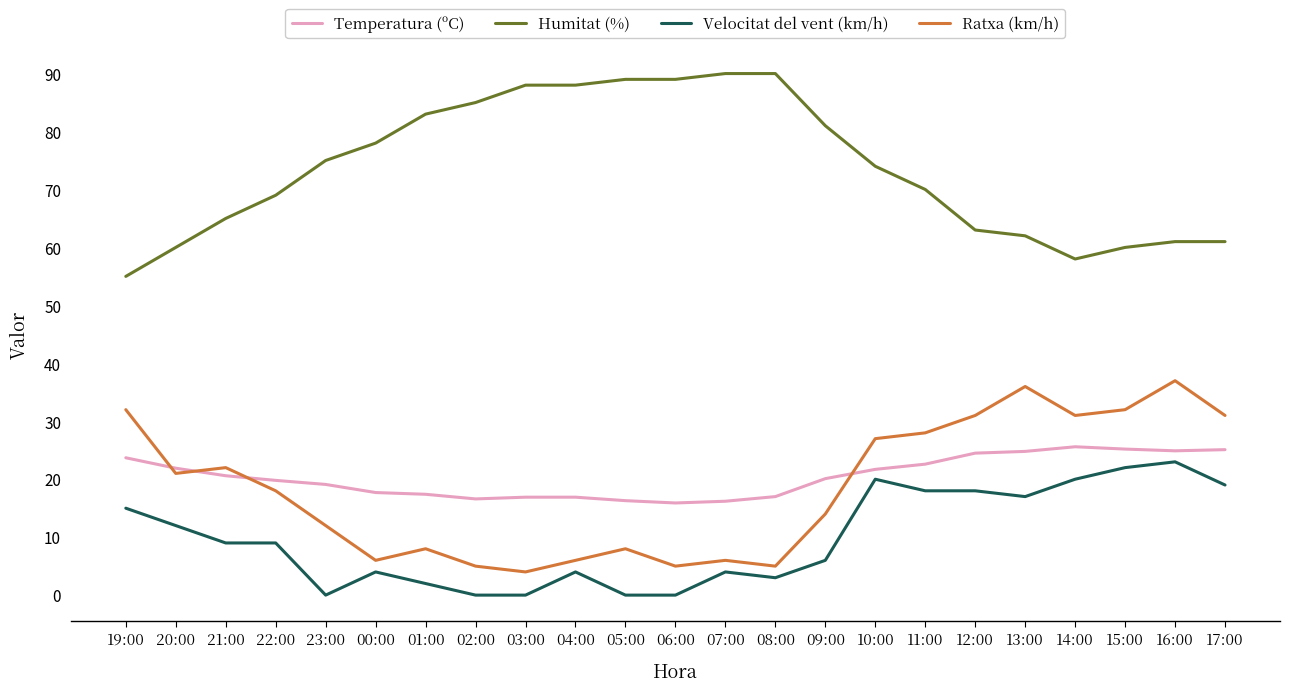

What is the highest value of the Humitat (%) series?

90.0